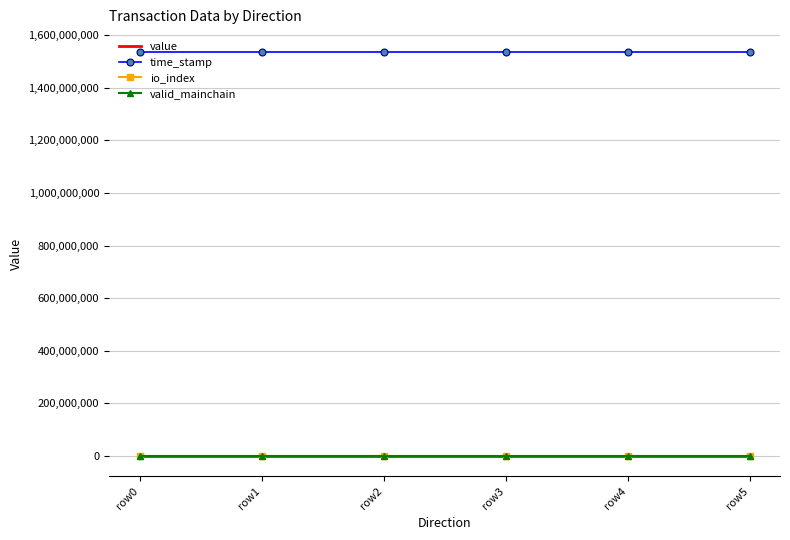

The value series shows 136.5 at row1. True or false?

True